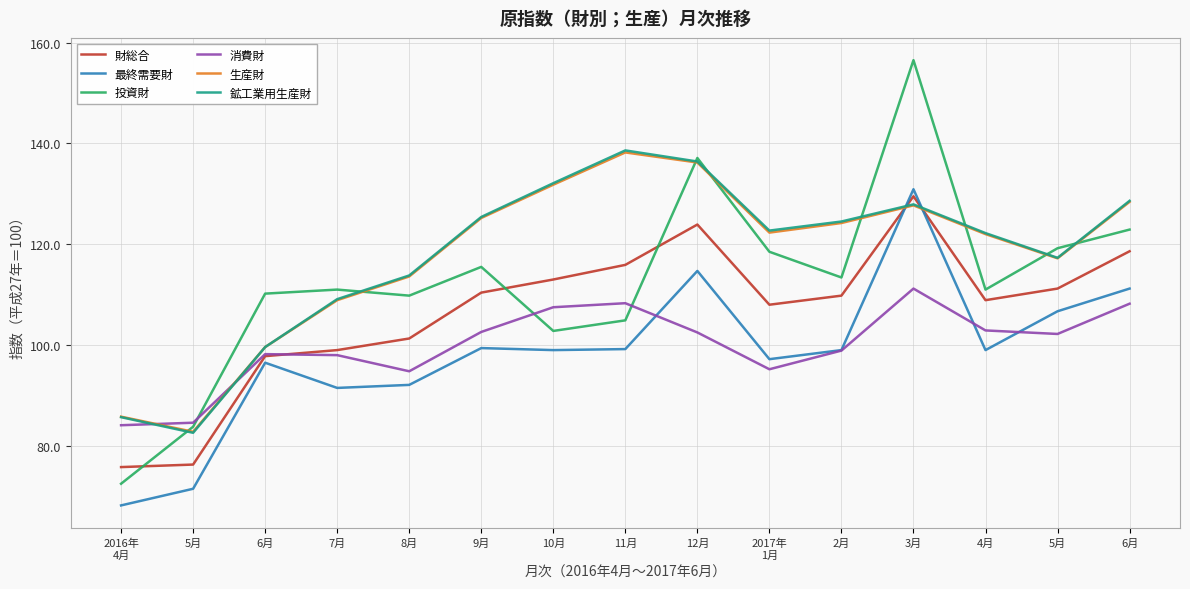

At 10月, list the series in order from largest to smallest.

鉱工業用生産財, 生産財, 財総合, 消費財, 投資財, 最終需要財